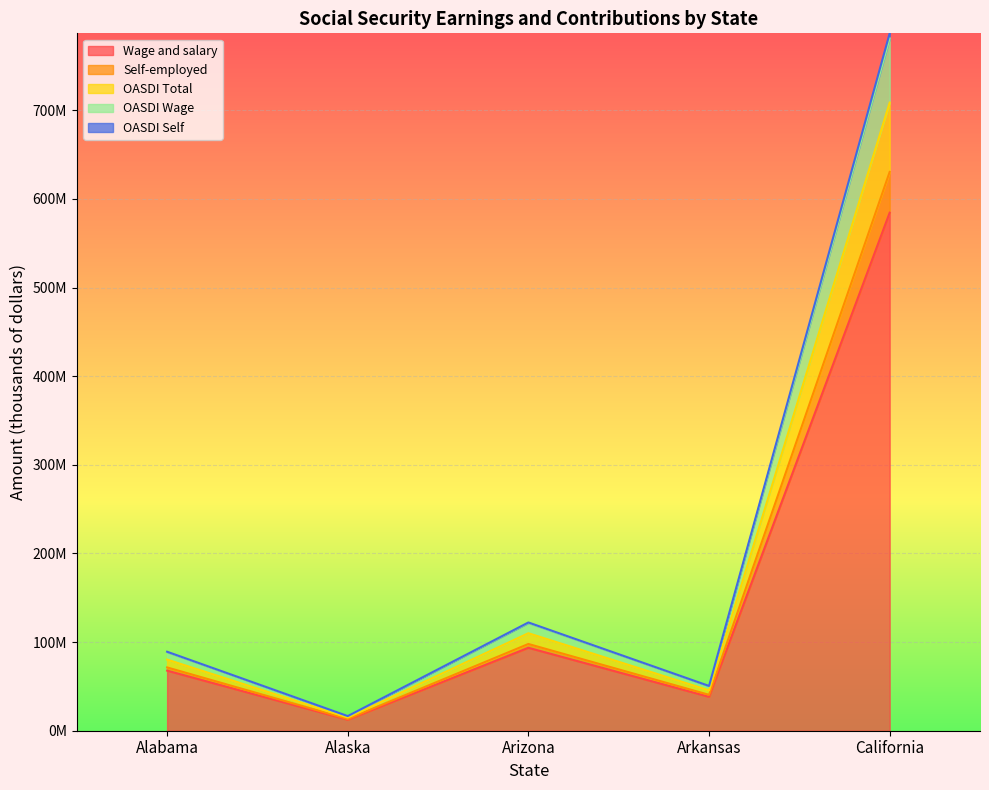

What is the greatest value displayed?

786831018